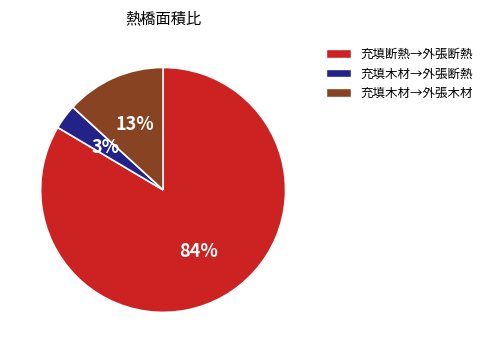

To the nearest percent, what is the average slice percentage?

33%